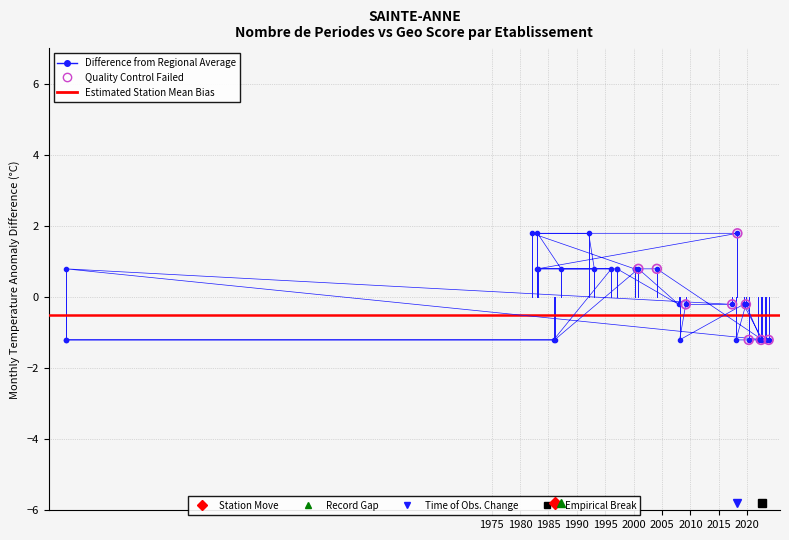

What is the change in value from 2000-02-15 to 2017-12-15?

-2.0